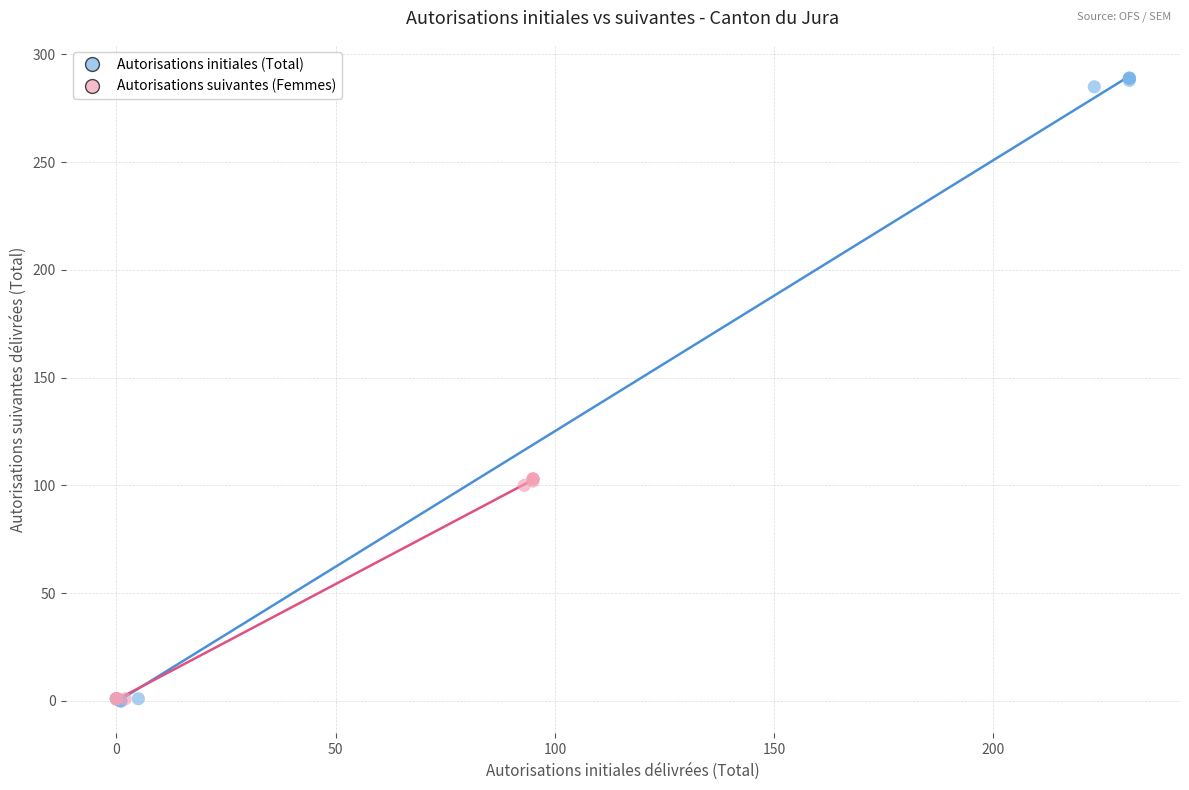

Which series contains the highest Y value?

Autorisations initiales (Total)